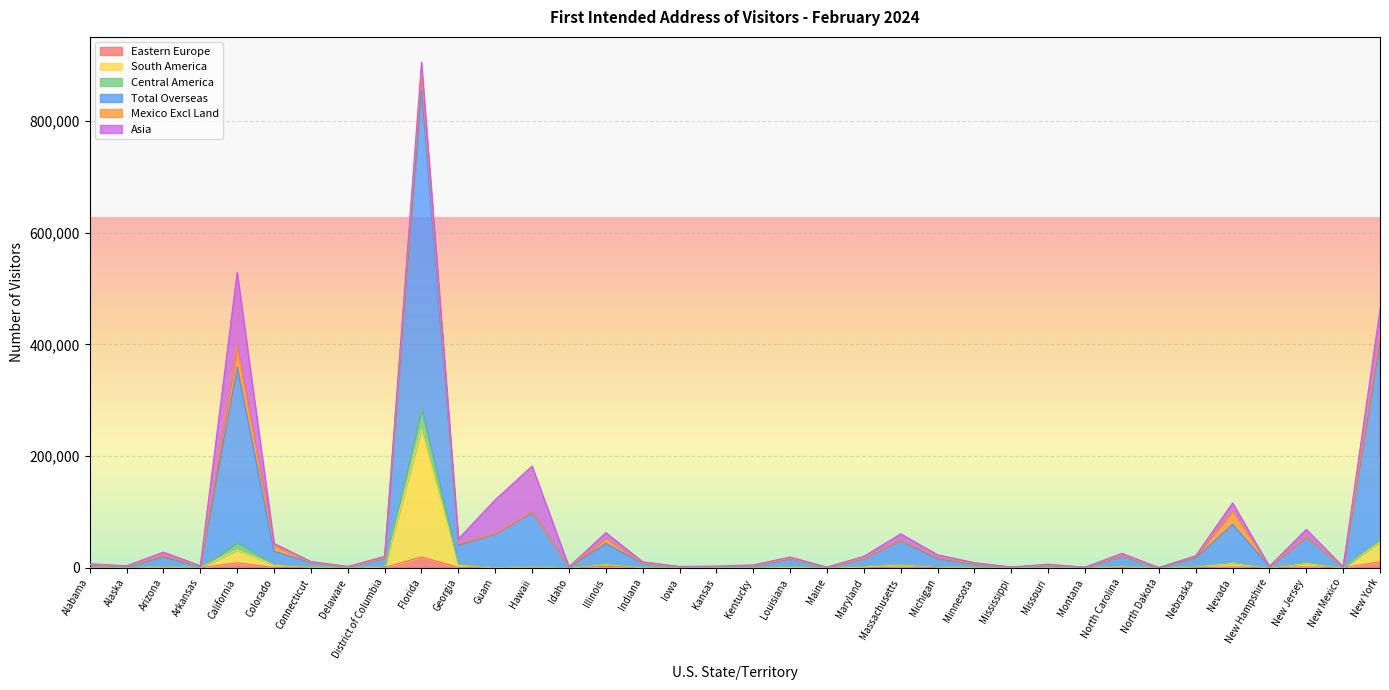

How many values in the Total Overseas series exceed 19480?

17